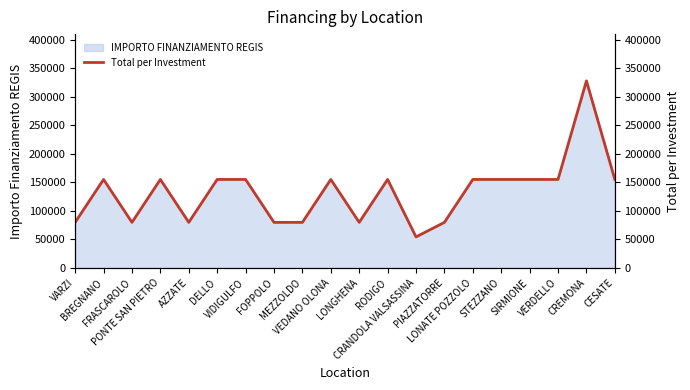

Reading left to right, extract all data points from this chart.

79922	155234	79922	155234	79922	155234	155234	79922	79922	155234	79922	155234	54412	79922	155234	155234	155234	155234	328160	155234